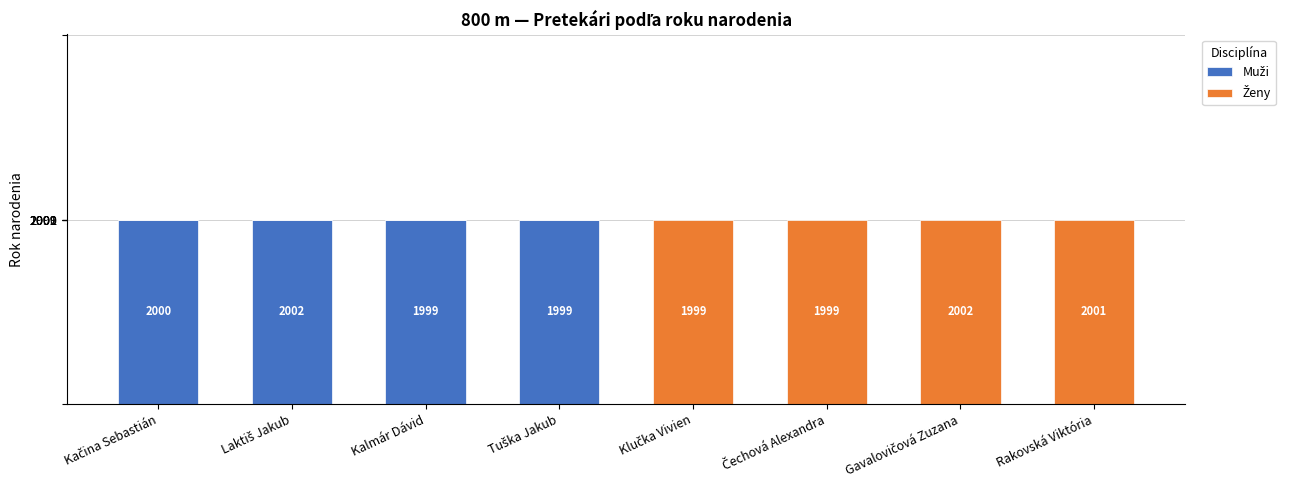

Does the chart contain stacked bars?

Yes